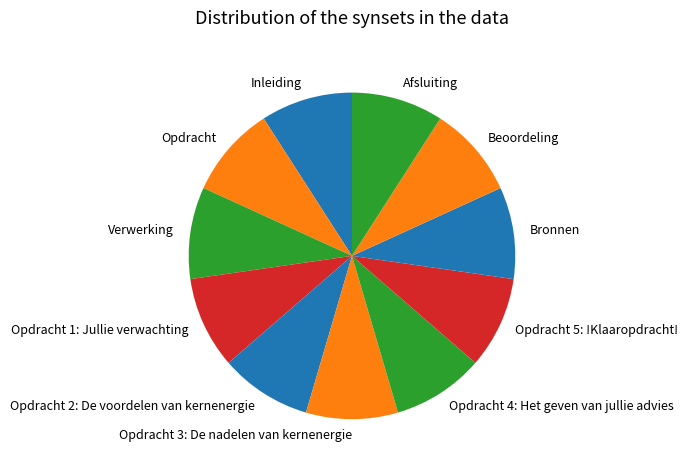

Count the number of slices in the pie.

11